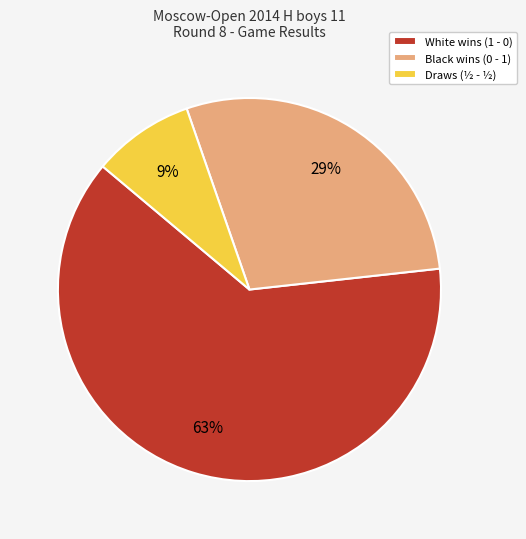

Does any single category account for the majority?

Yes